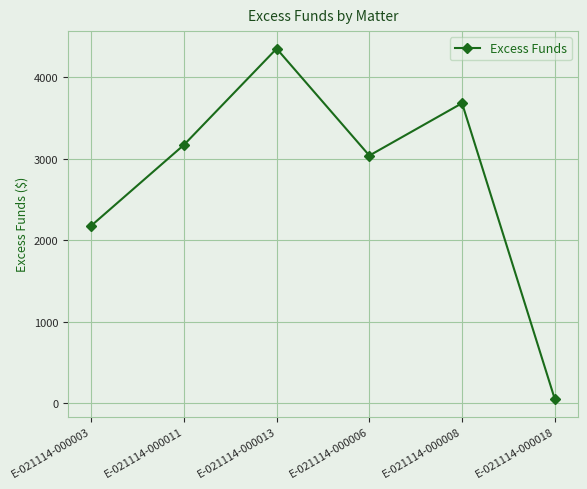

What is the label of the 4th point from the right?

E-021114-000013